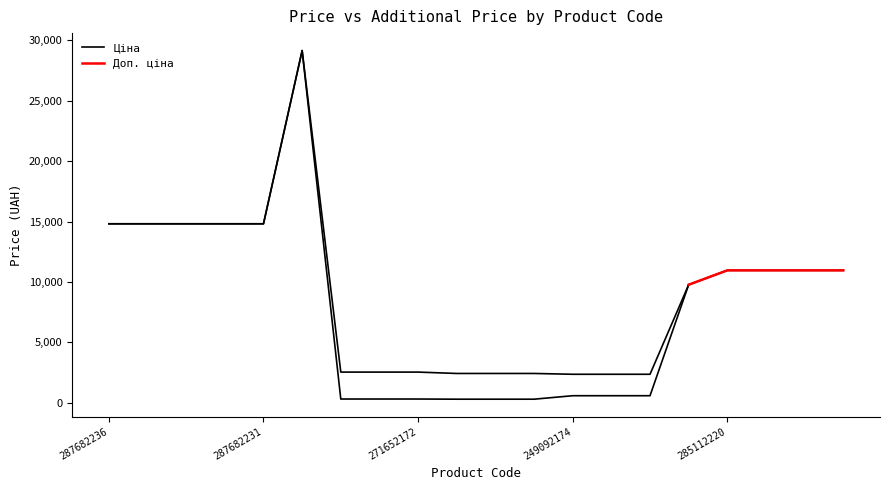

Rank the categories by value from highest to lowest.

287702232, 287682236, 287682235, 287682234, 287682233, 287682231, 285112220, 285112217, 285111961, 285111912, 285101569, 249092174, 249092173, 249092172, 271652174, 271652173, 271652172, 271642174, 271642173, 271642172